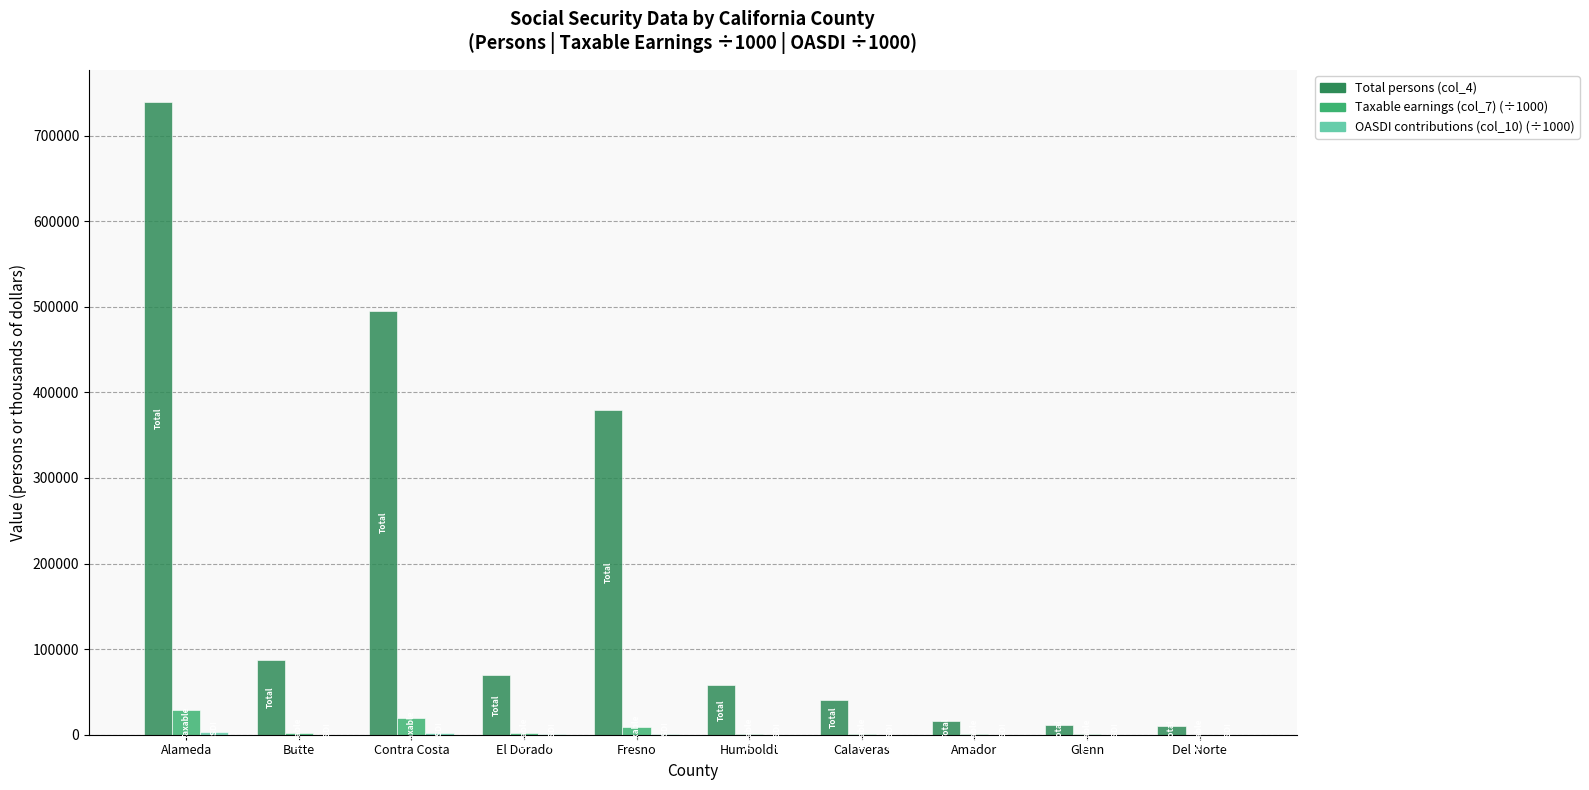

Which category has the highest value across all series?

Alameda